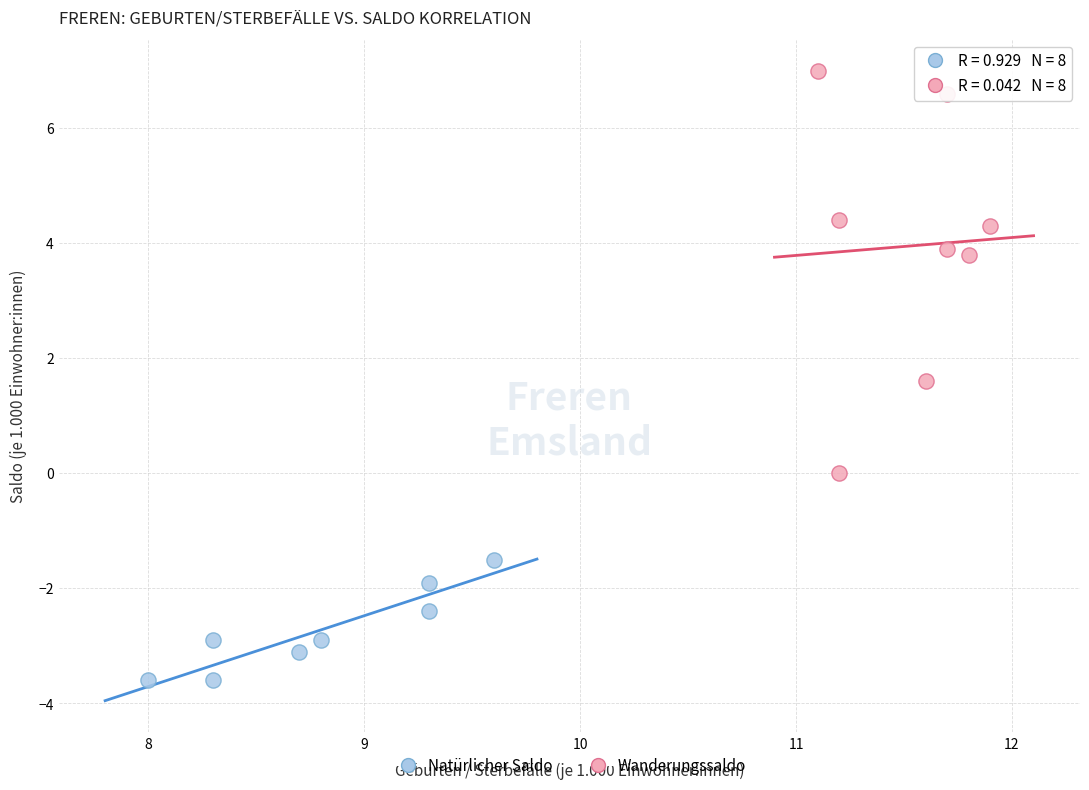

Which series reaches the maximum Y coordinate?

Wanderungssaldo